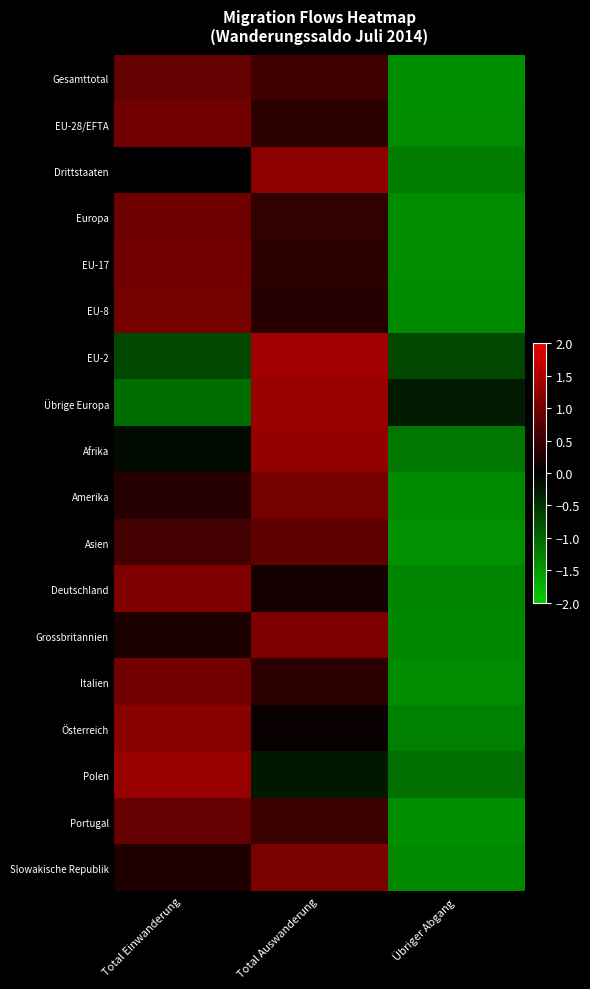

What is the minimum value shown in the chart?

-1.4